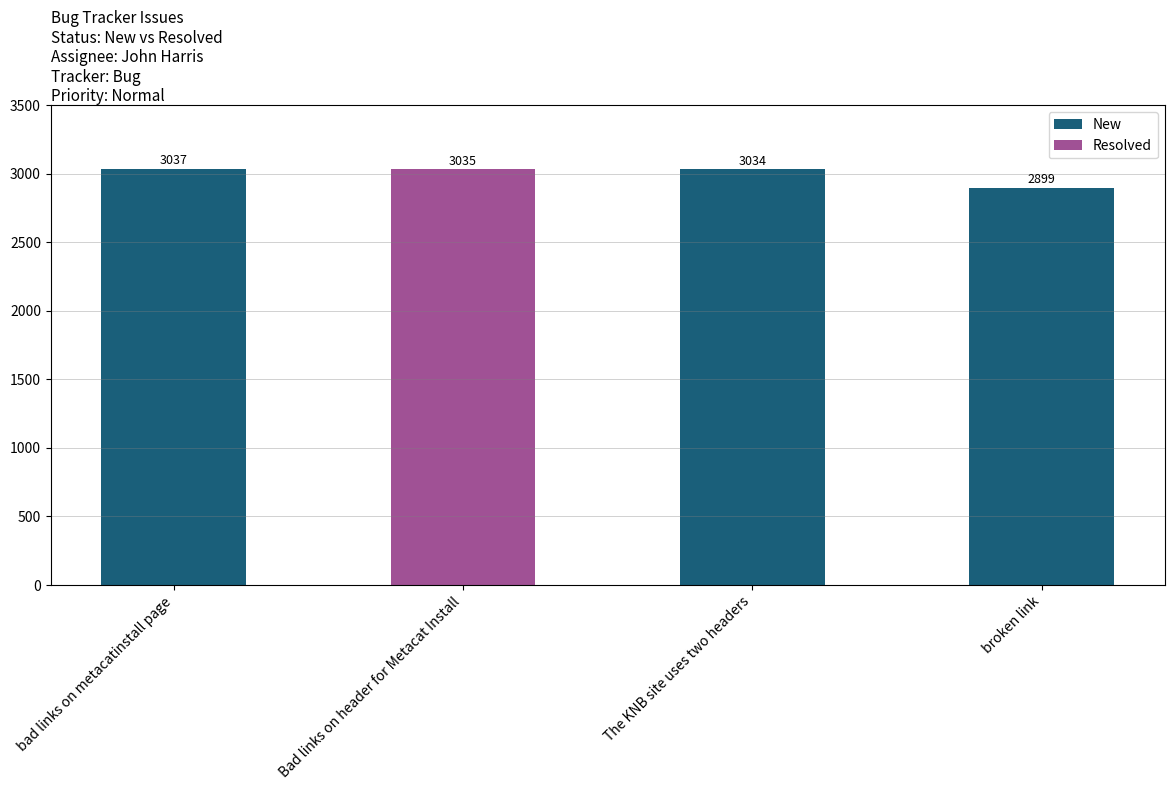

List the labels in order of New value, largest first.

bad links on metacatinstall page, The KNB site uses two headers, broken link